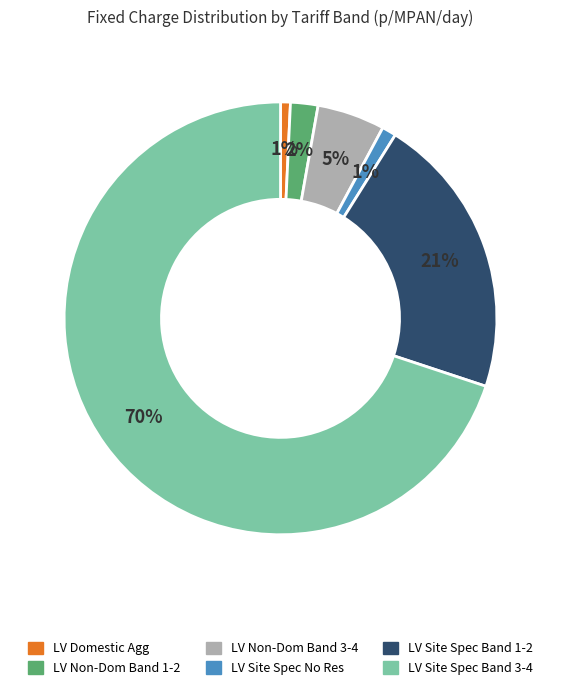

To the nearest percent, what is the average slice percentage?

17%